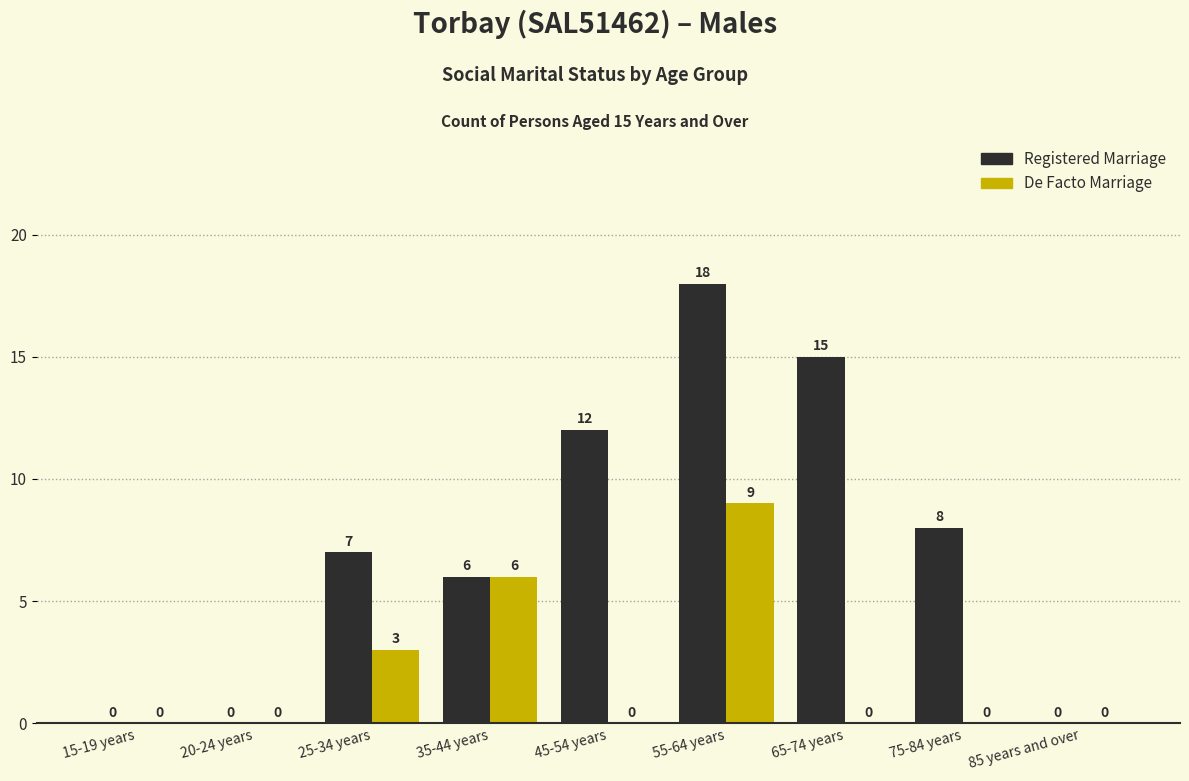

What is the sum of all Registered Marriage values?

66